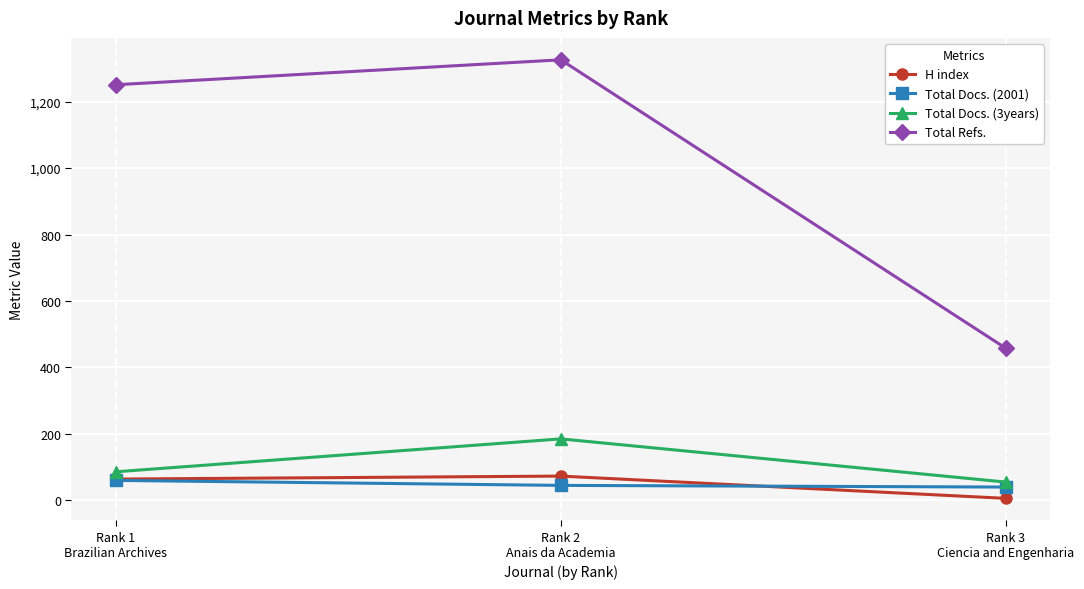

Which series has the largest total across all categories?

Total Refs.